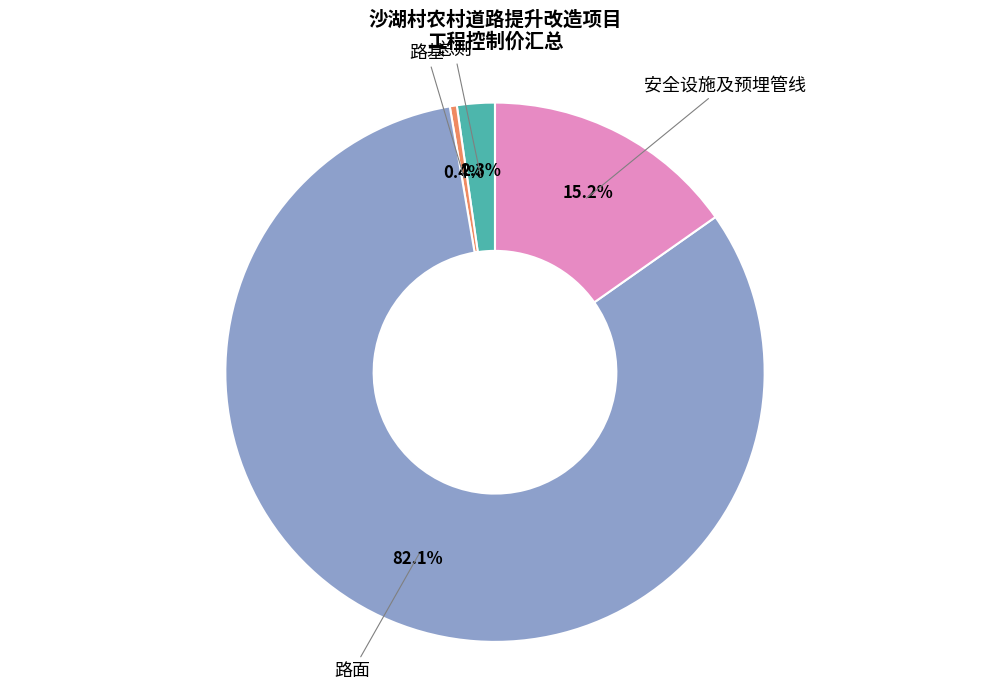

Which has a higher value, 路面 or 路基?

路面